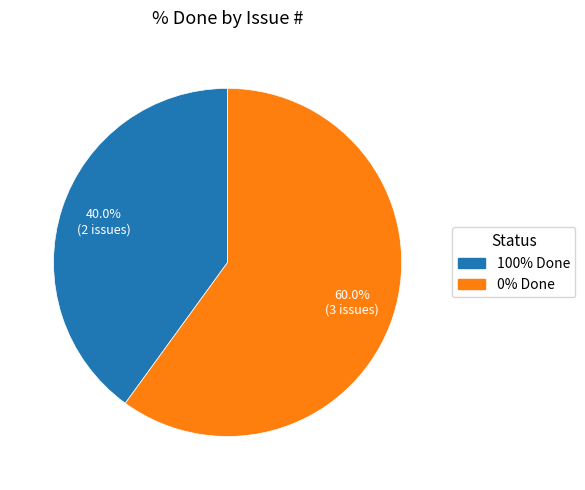

To the nearest percent, what is the difference between the largest and smallest slice percentages?

20%